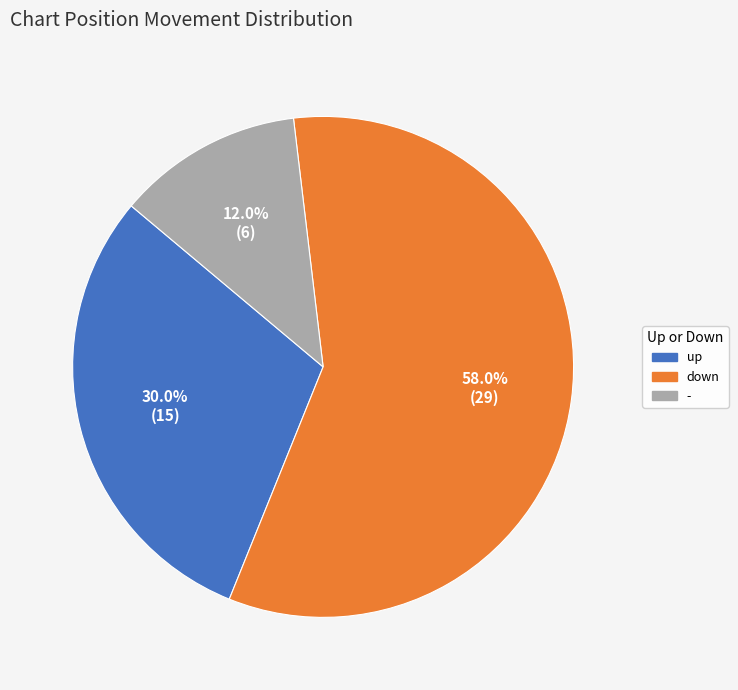

Which has a higher value, up or -?

up